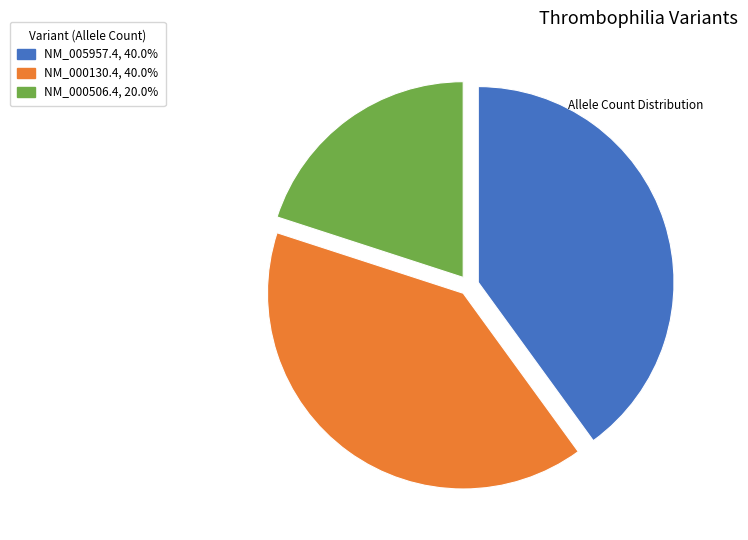

Is there any slice that represents more than half of the pie?

No